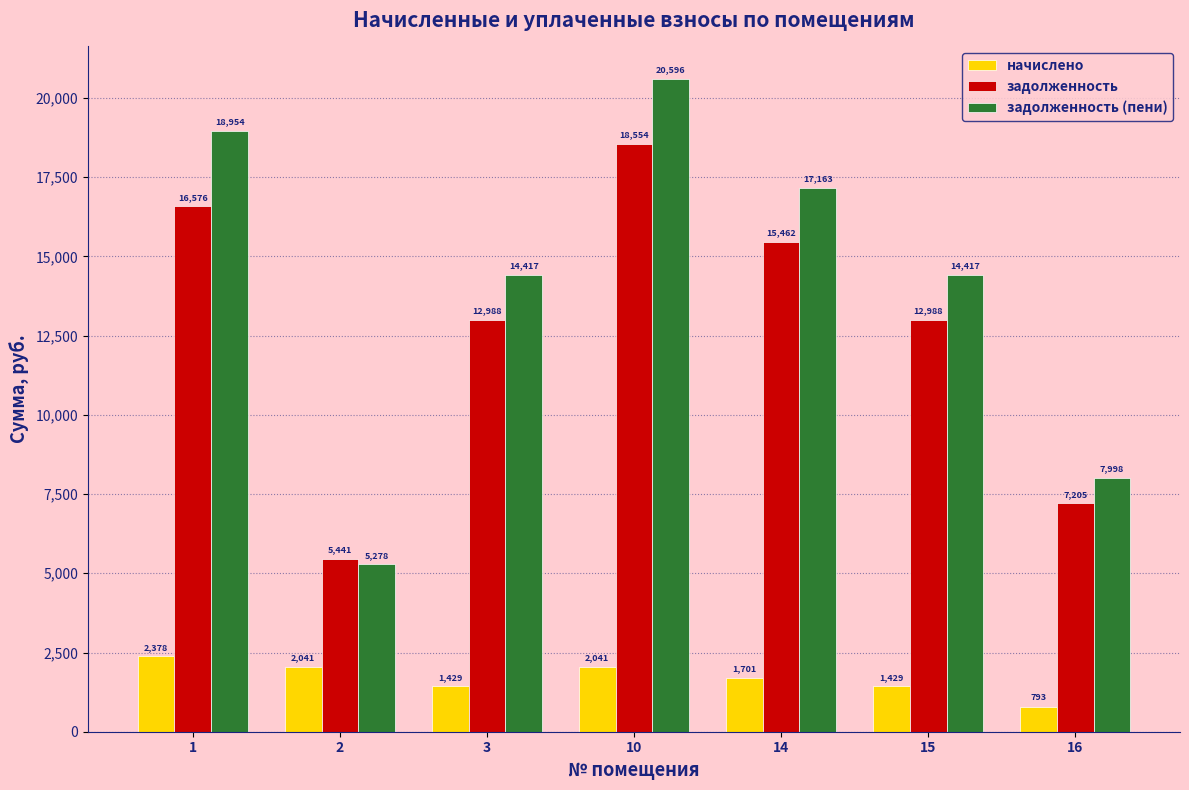

At which label does задолженность reach its minimum?

2